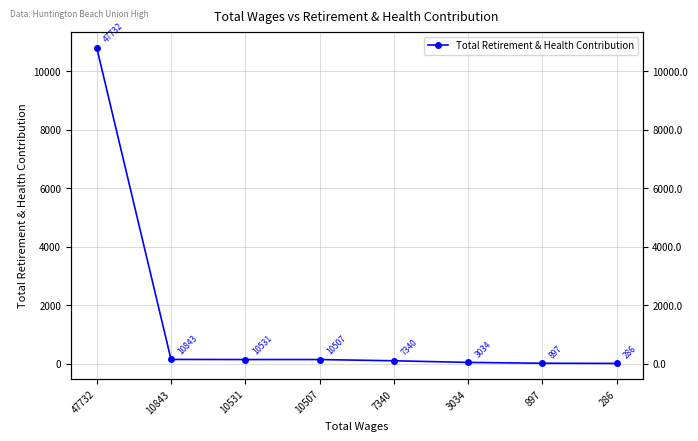

What is the change in value from 10843 to 286?

-137